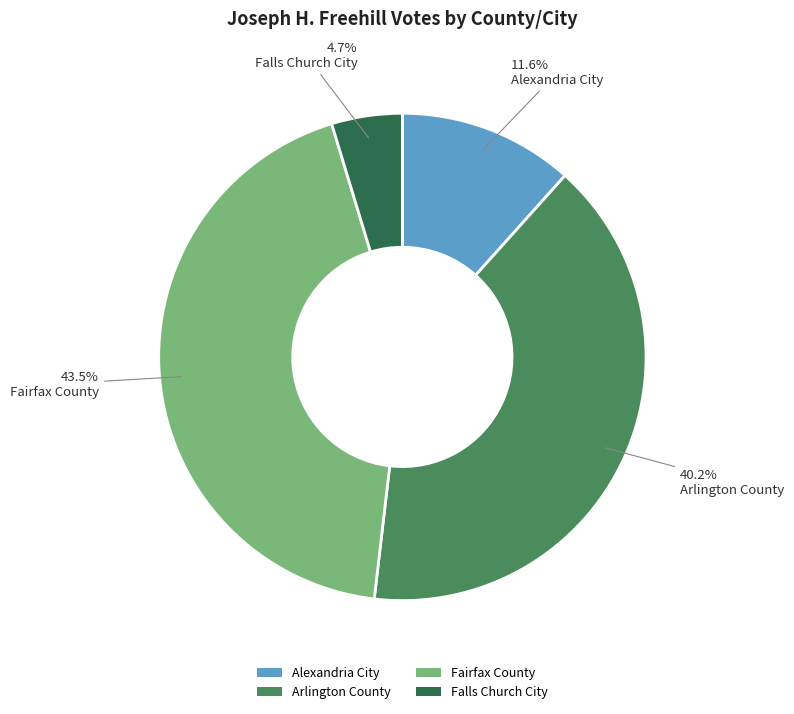

What portion of the pie excludes Falls Church City?

95.3%